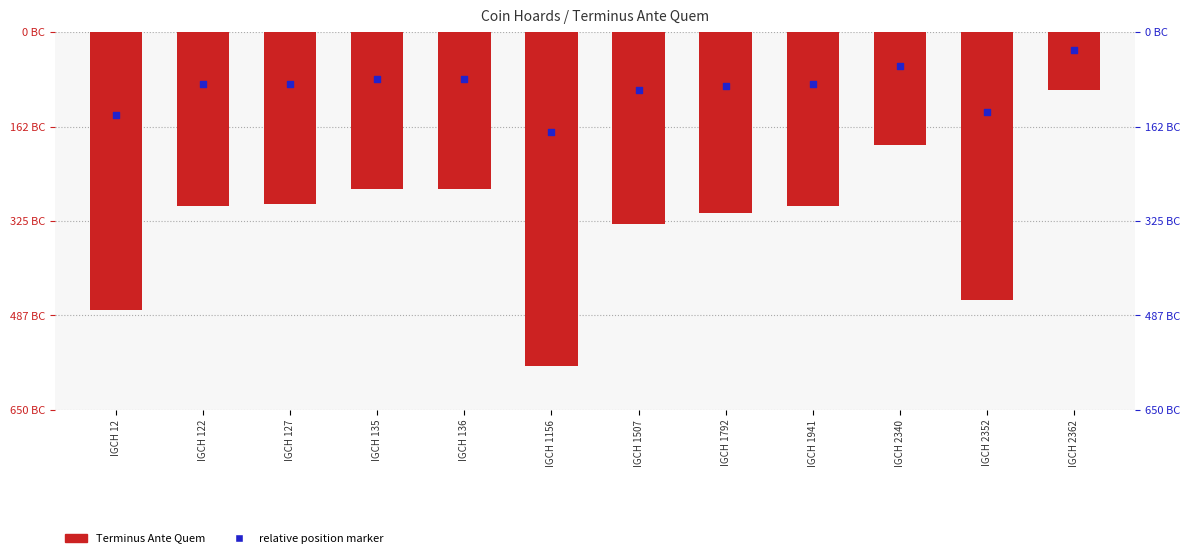

At which category is the sum across all series the highest?

IGCH 2362